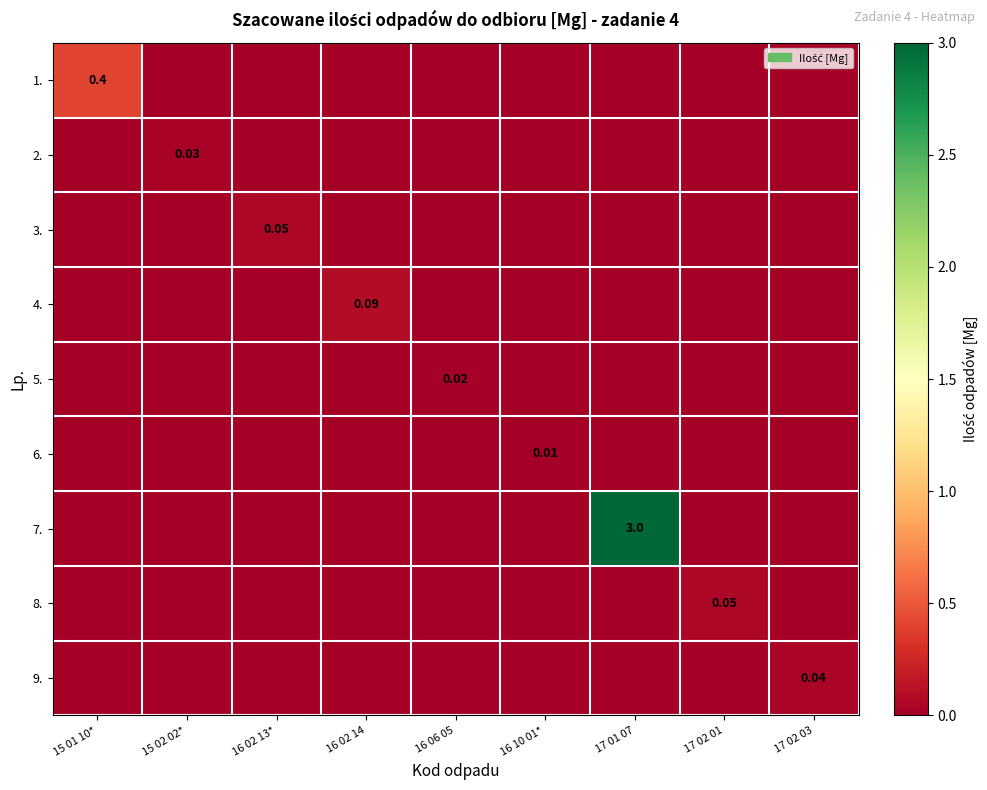

At 15 01 10*, list the series in order from largest to smallest.

1., 2., 3., 4., 5., 6., 7., 8., 9.